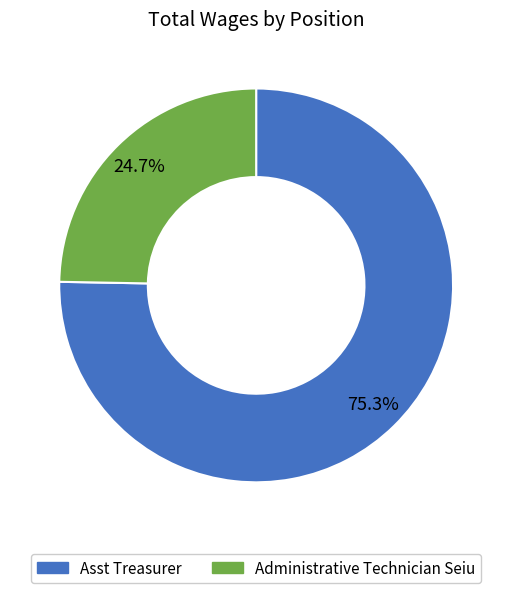

Approximately how many times larger is the value at Asst Treasurer compared to Administrative Technician Seiu?

3.0